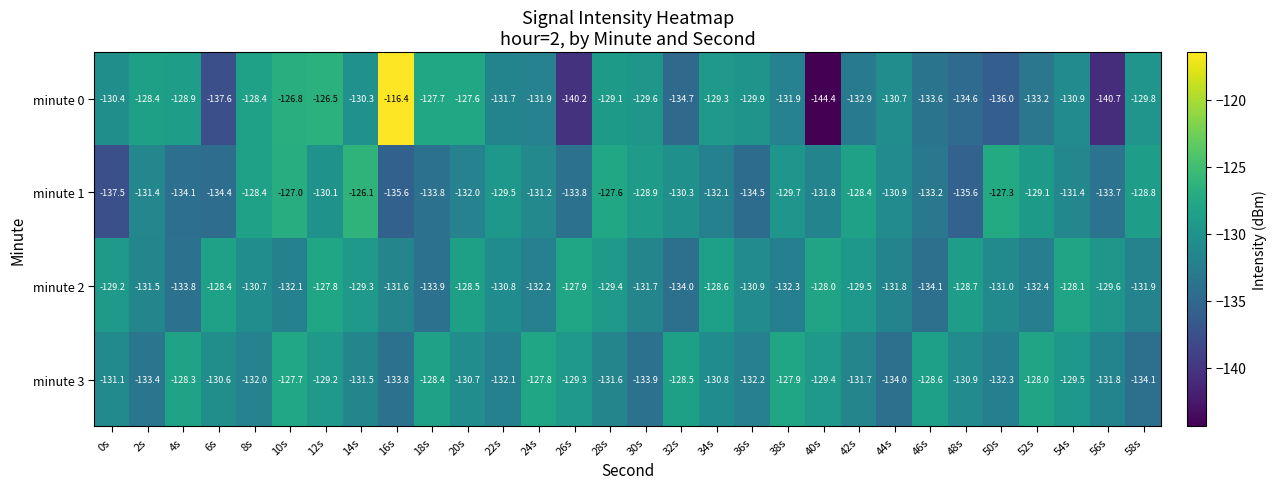

What is the difference between the maximum and minimum values in the minute 2 series?

6.3